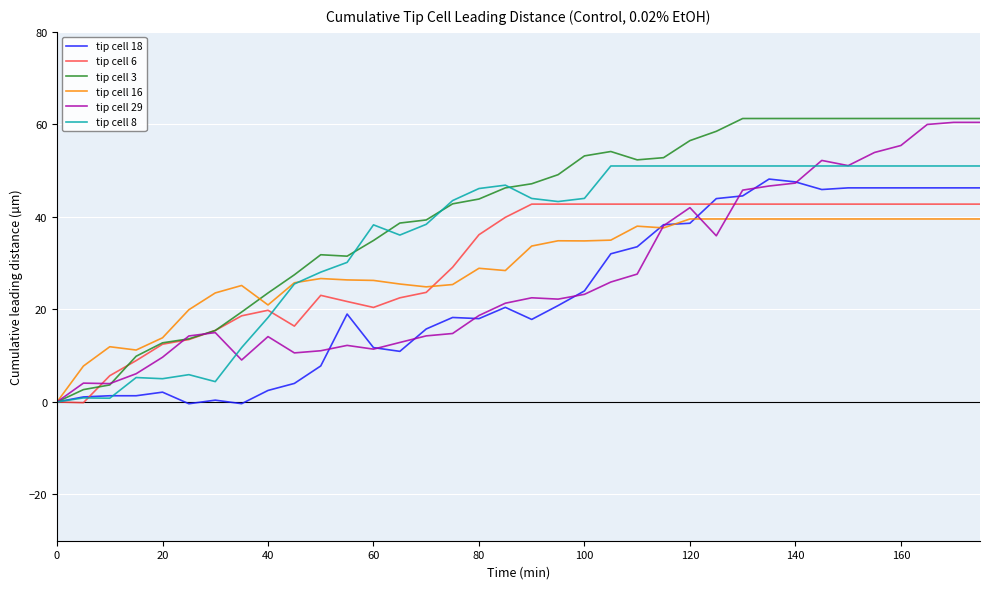

Is this an area chart (filled region under the line)?

No